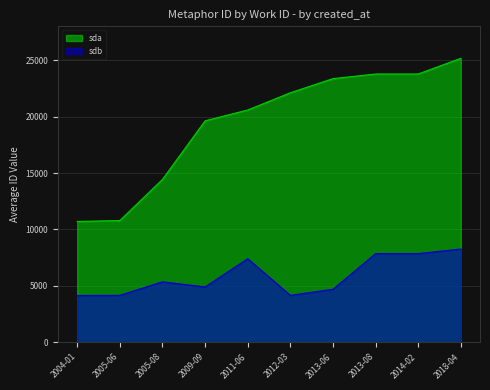

List the series in order of their peak value, lowest first.

sdb, sda